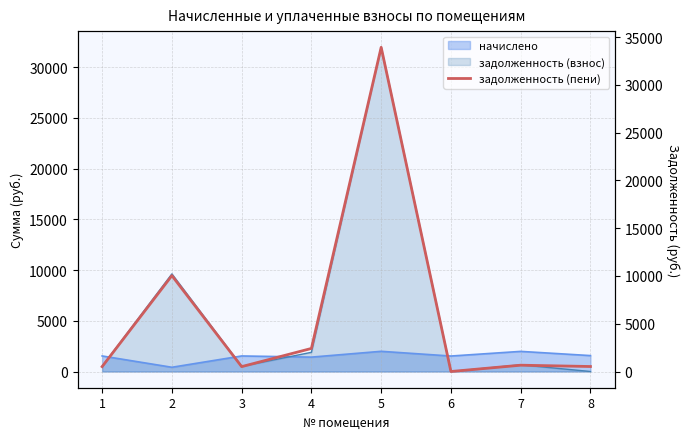

The value at 2 is 17266.4. True or false?

False